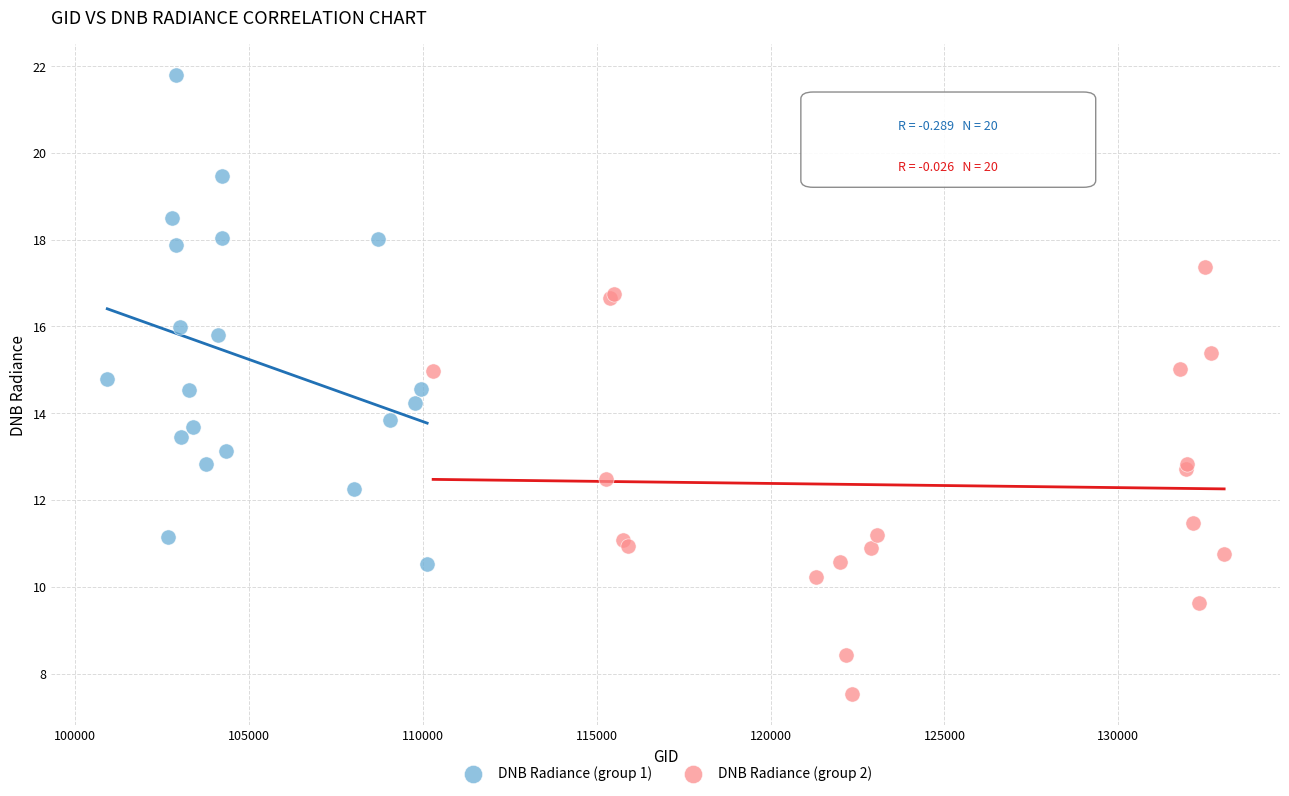

Which series contains the lowest Y value?

DNB Radiance (group 2)